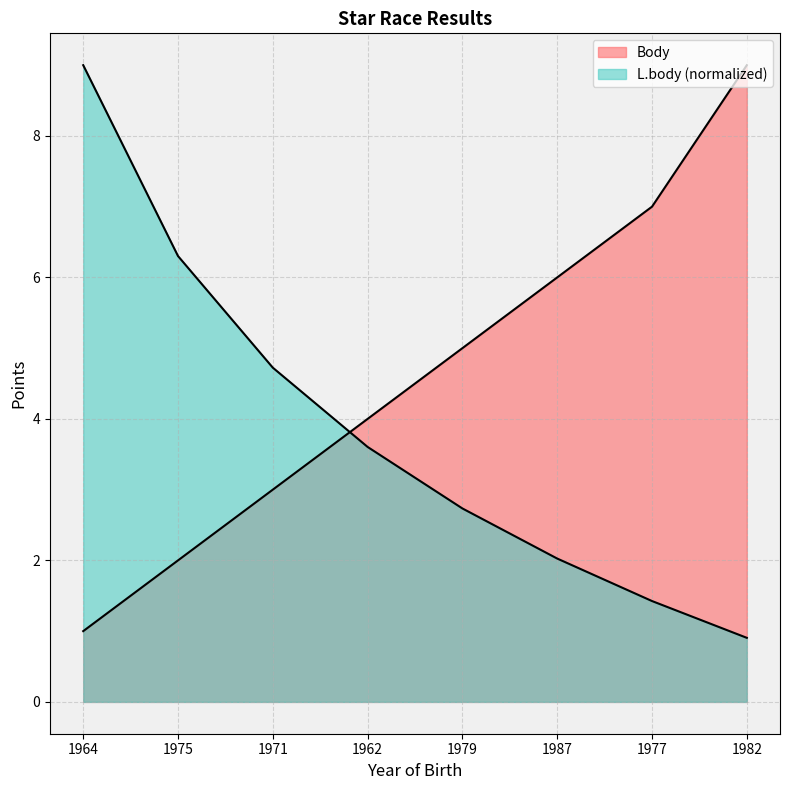

What is the lowest value of the L.body series?

0.9